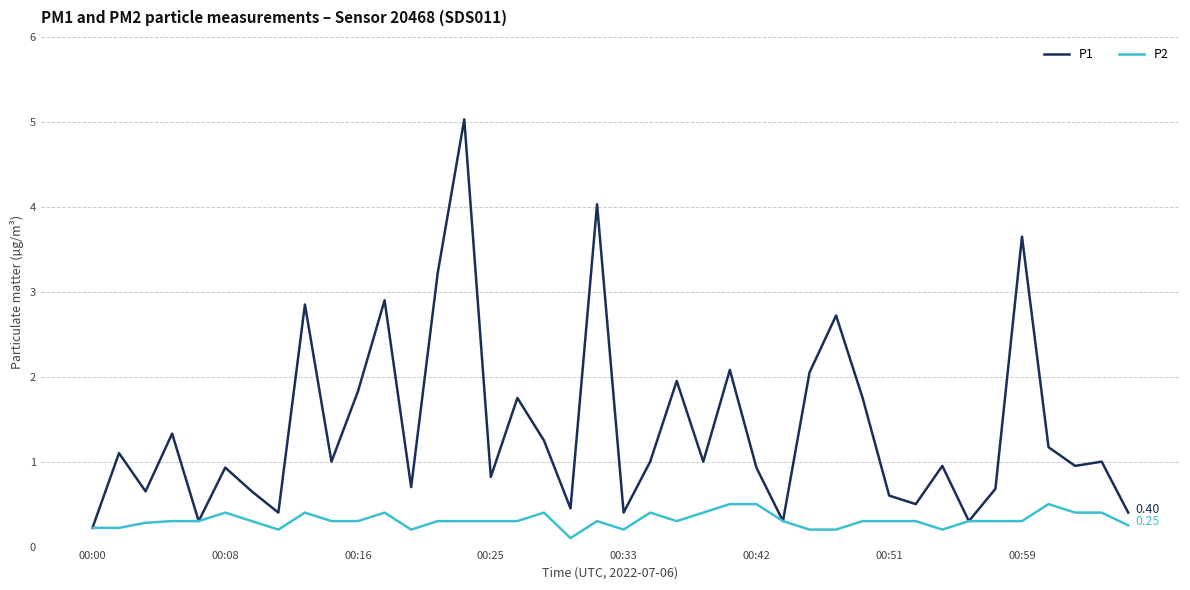

What is the sum of all P1 values?

55.8